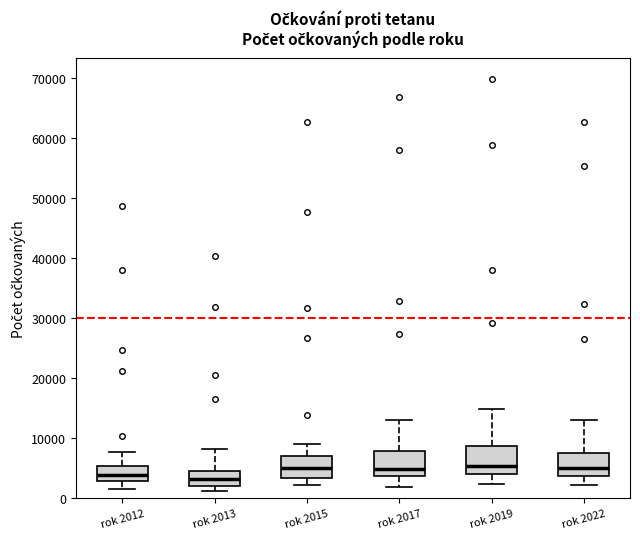

Reading left to right, read every box against the y-axis: the position of its median line, the range the box covers, and the ends of its whiskers. The values are not printed on the chart, so give them approximately, as read against the axis.

rok 2012: median 4000, box 3000 to 5000, whiskers 2000 to 8000
rok 2013: median 3000, box 2000 to 5000, whiskers 1000 to 8000
rok 2015: median 5000, box 3000 to 7000, whiskers 2000 to 9000
rok 2017: median 5000, box 4000 to 8000, whiskers 2000 to 13000
rok 2019: median 5000, box 4000 to 9000, whiskers 2000 to 15000
rok 2022: median 5000, box 4000 to 7000, whiskers 2000 to 13000